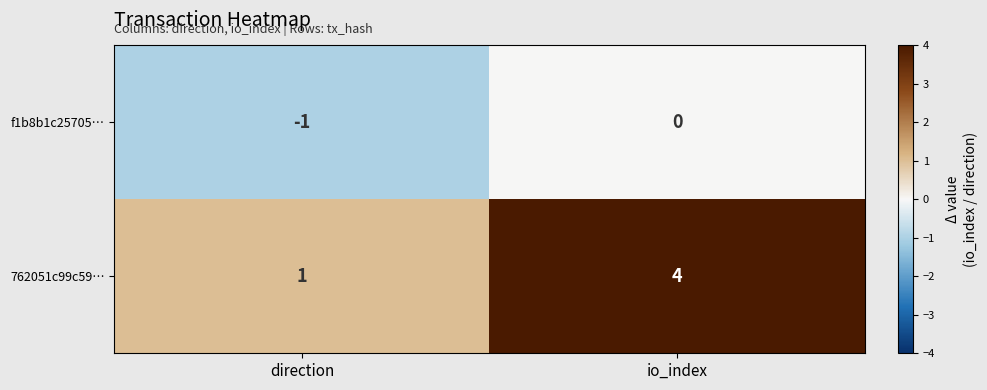

What is the difference between the maximum and minimum values in the 762051c99c59… series?

3